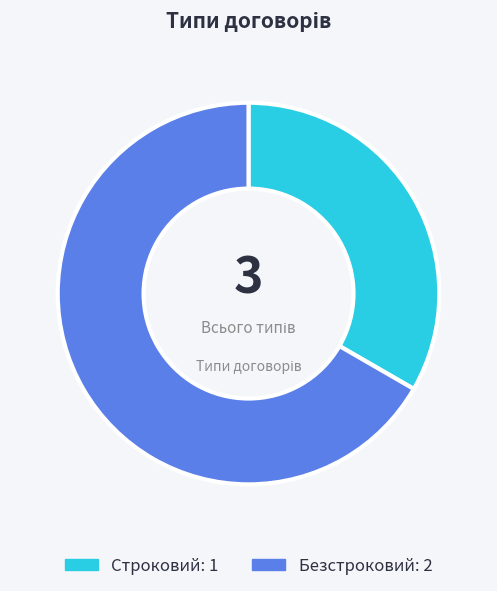

Rank the categories by value from highest to lowest.

Безстроковий, Строковий